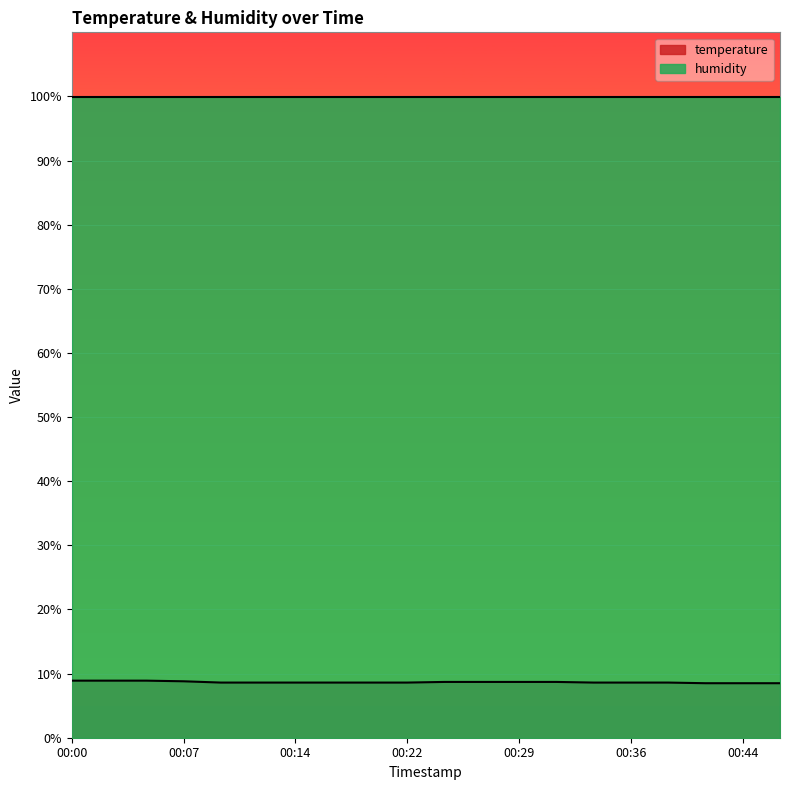

Read the value at 00:22.

8.6